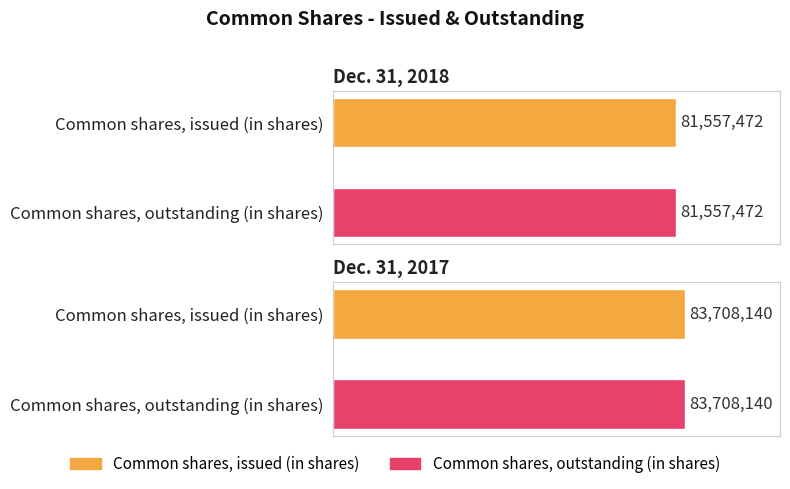

Read the Dec. 31, 2017 value at Common shares, issued (in shares).

83708140